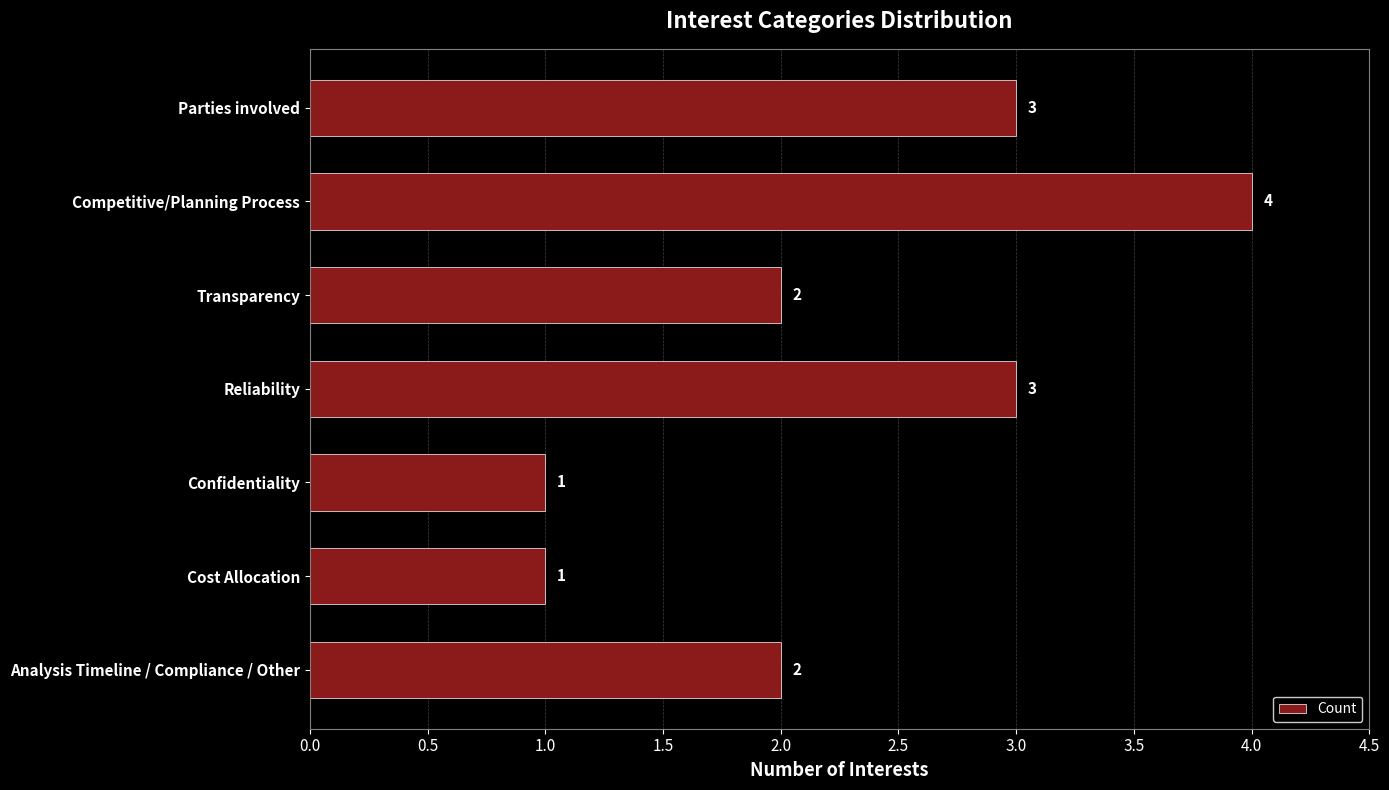

What is the change in value from Competitive/Planning Process to Confidentiality?

-3